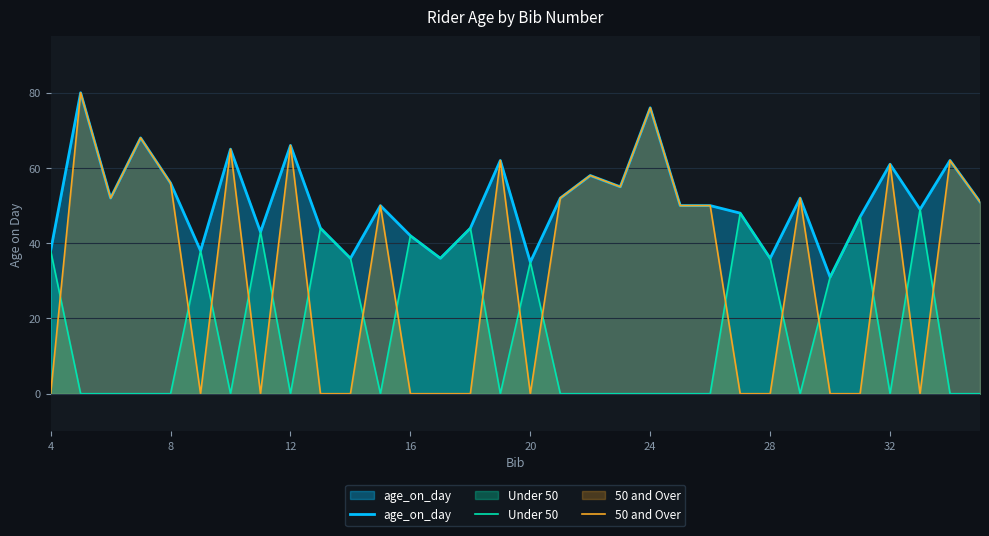

True or false: 50 and Over and age_on_day cross at least once.

False